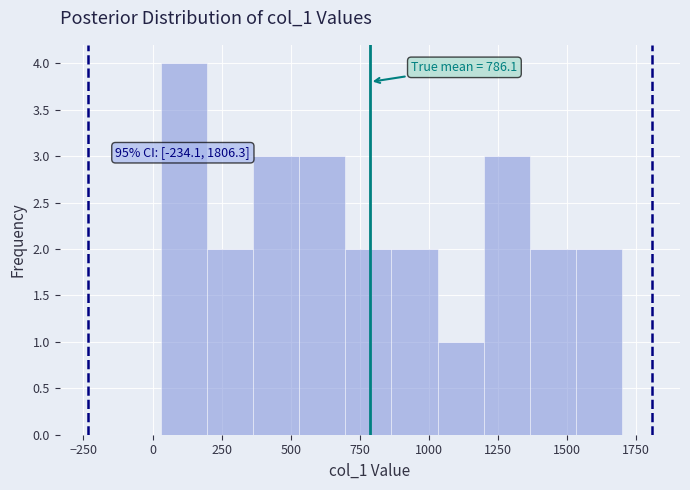

Around what value on the x-axis is the tallest bar? Give the approximate position of its centre, as read against the axis.

100